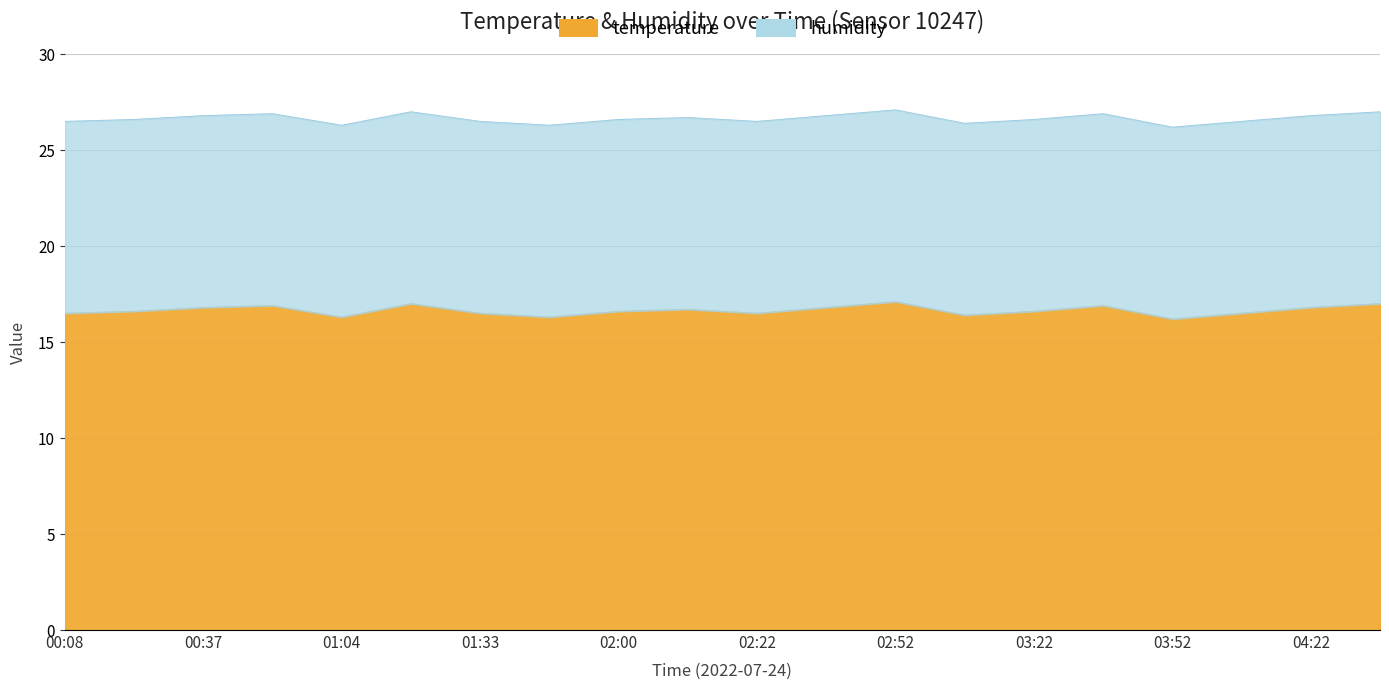

How many data points does each series have?

20